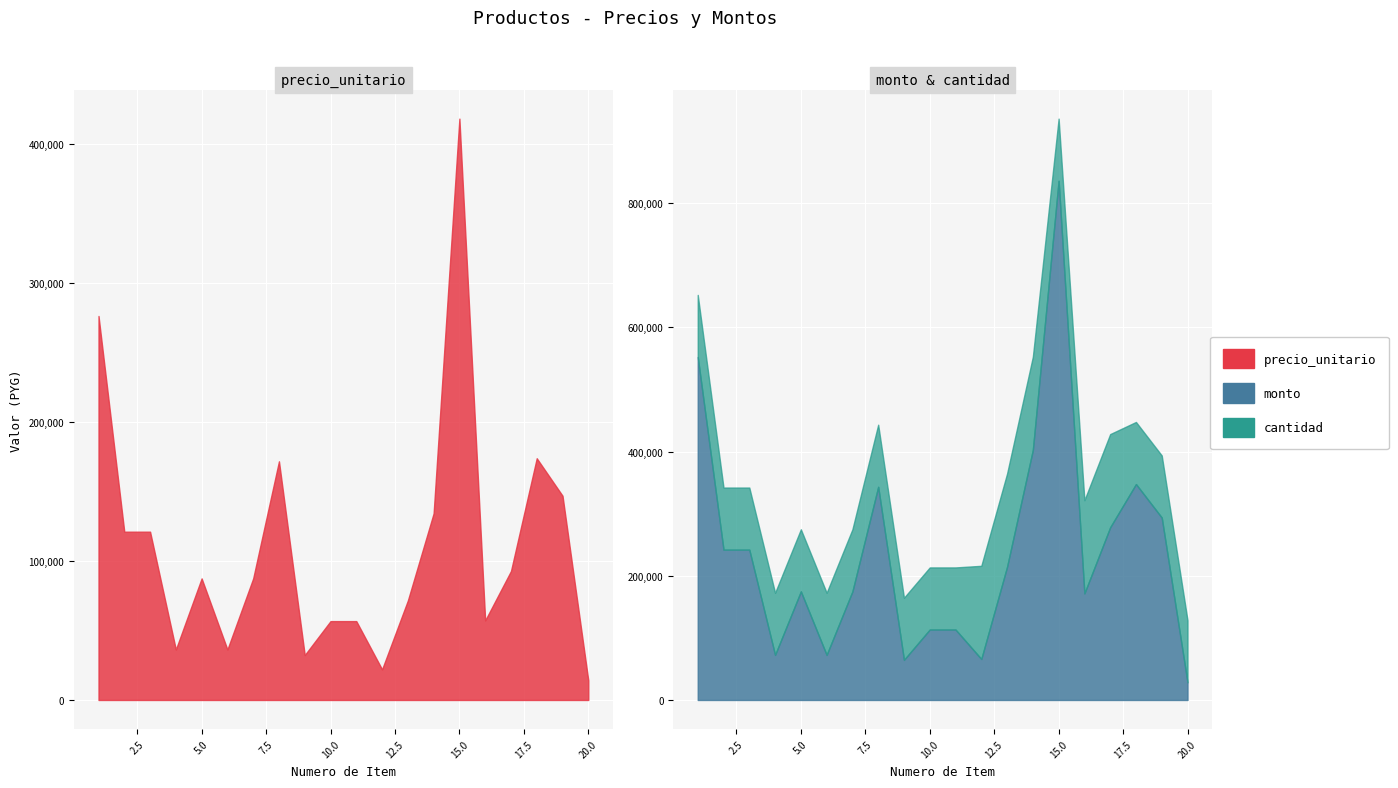

What is the average value of the precio_unitario series?

110662